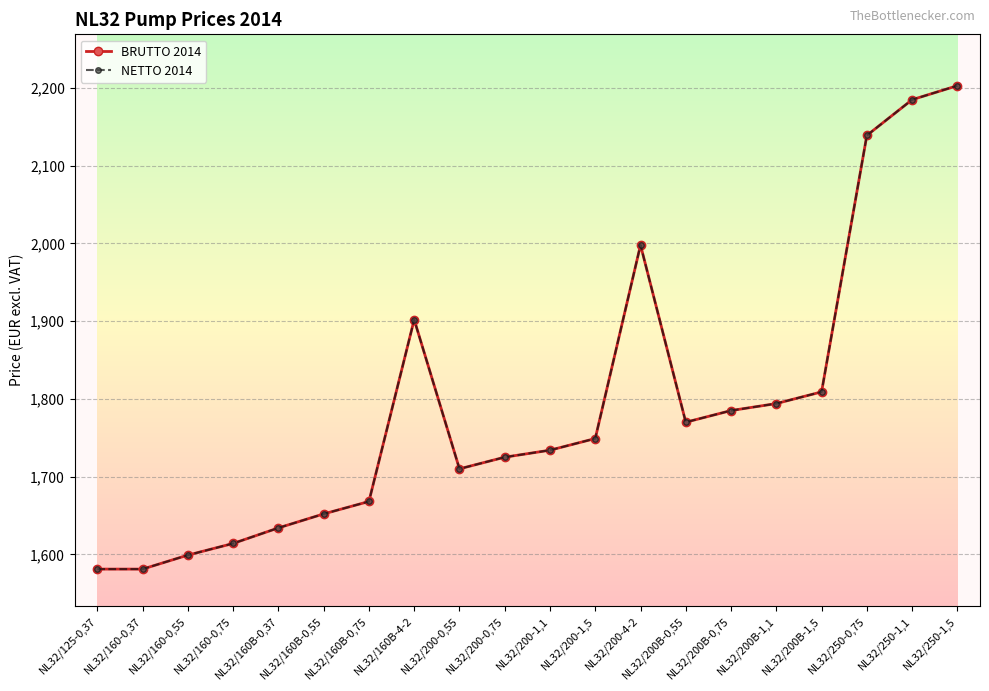

What is the difference between the second highest and second lowest values in the NETTO 2014 series?

604